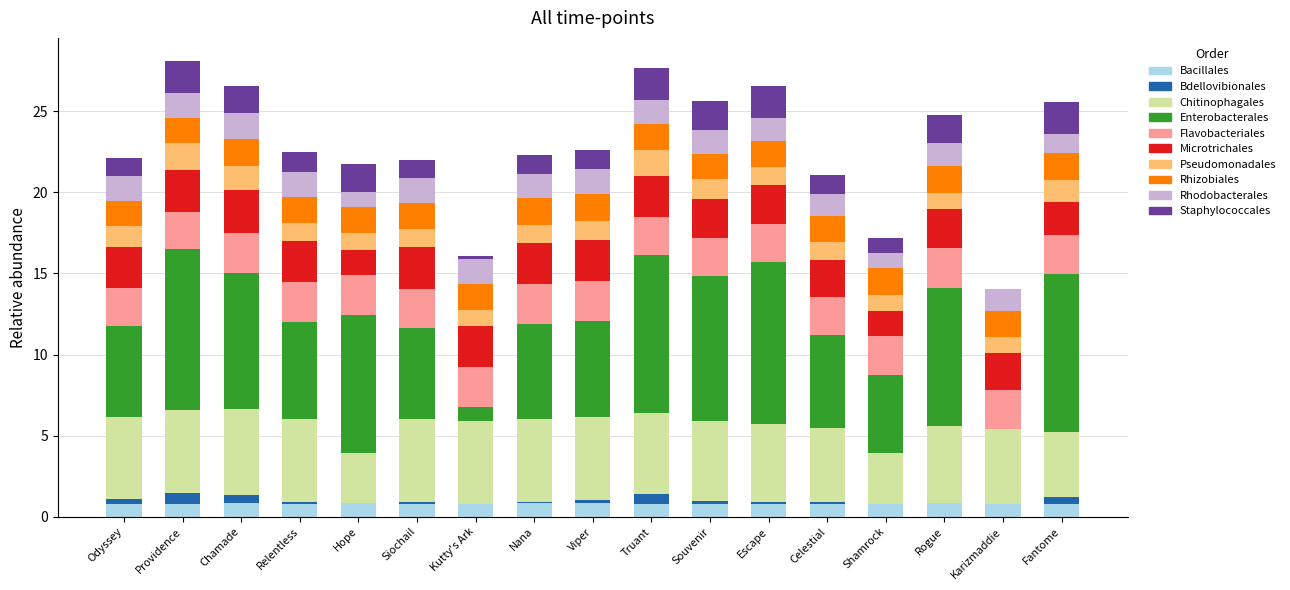

What is the sum of all Bacillales values?

13.7